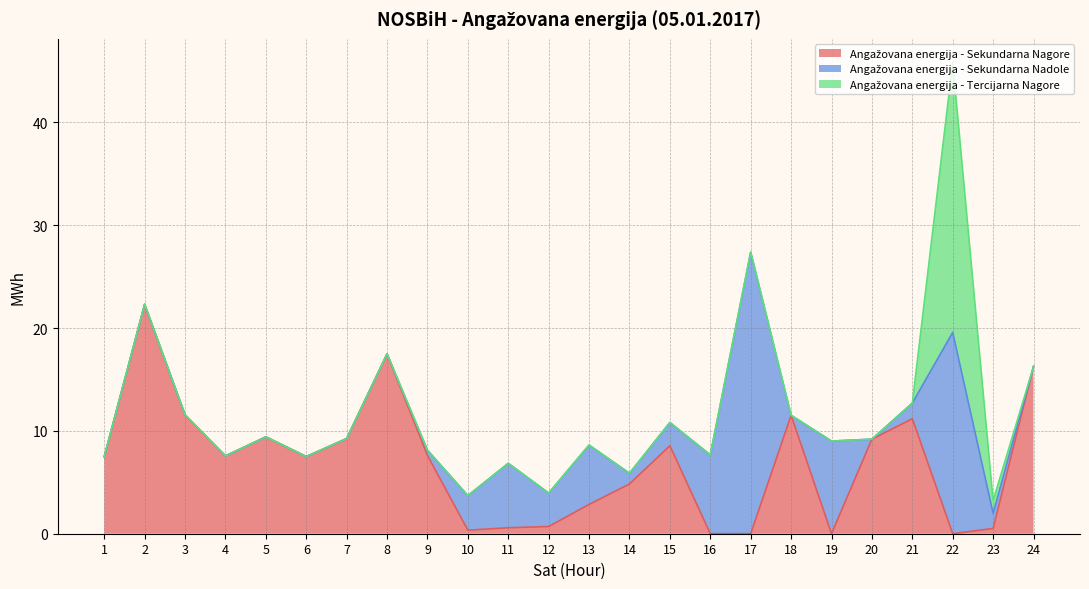

Does the chart display data point markers on the line(s)?

No